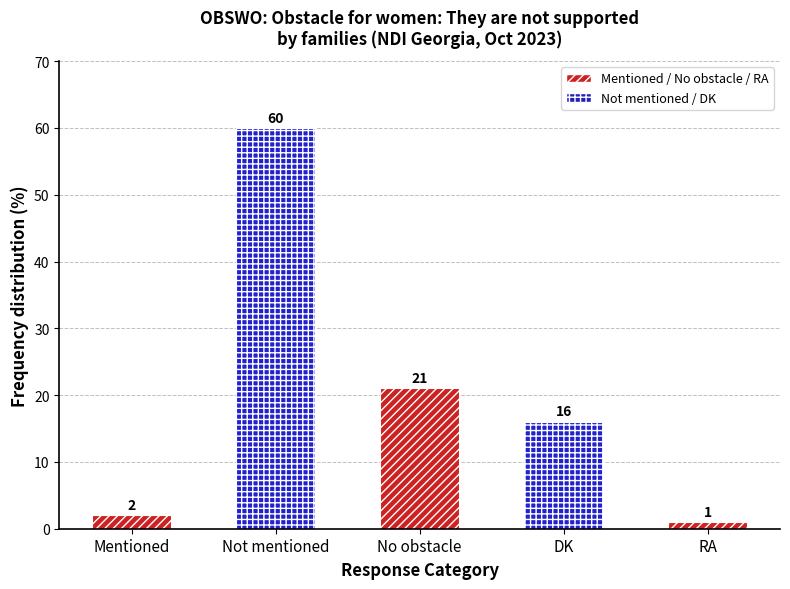

True or false: the data shows 2 at Mentioned.

True